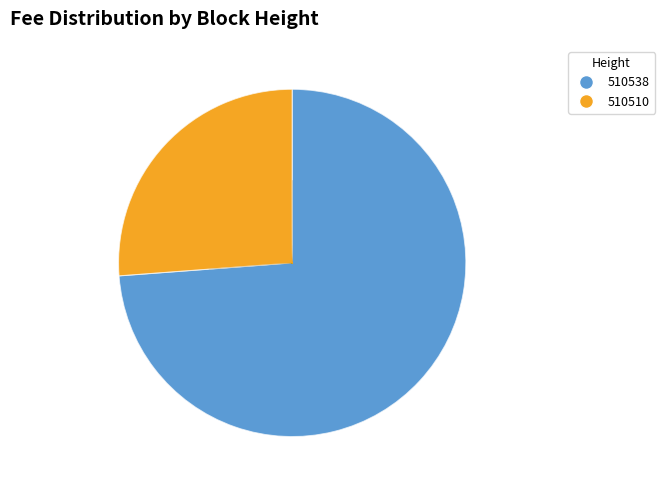

What is the change in value from 510538 to 510510?

-0.6